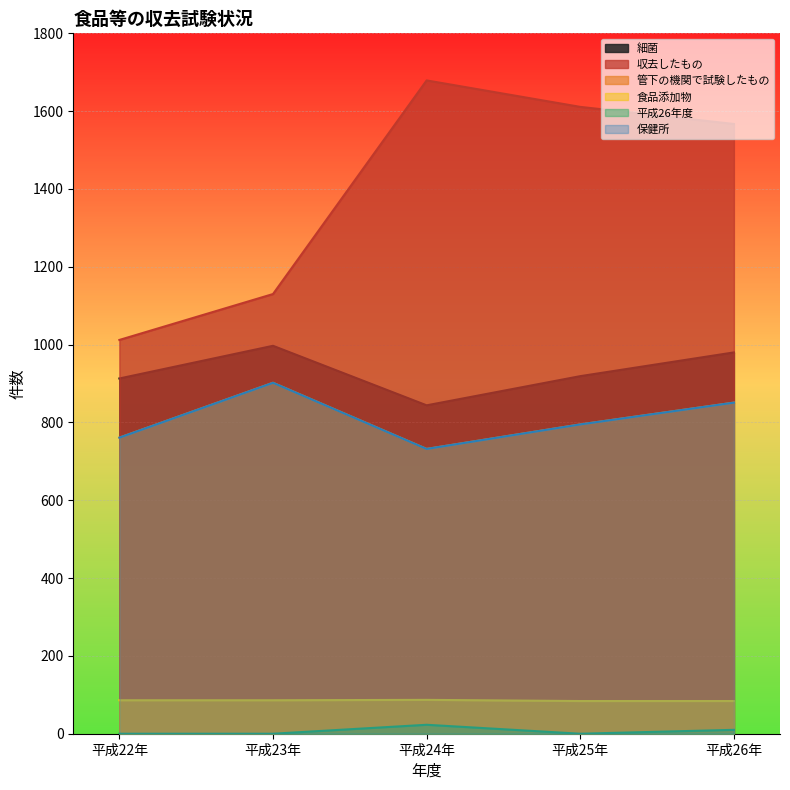

Which category has the lowest value in the 収去したもの series?

平成22年